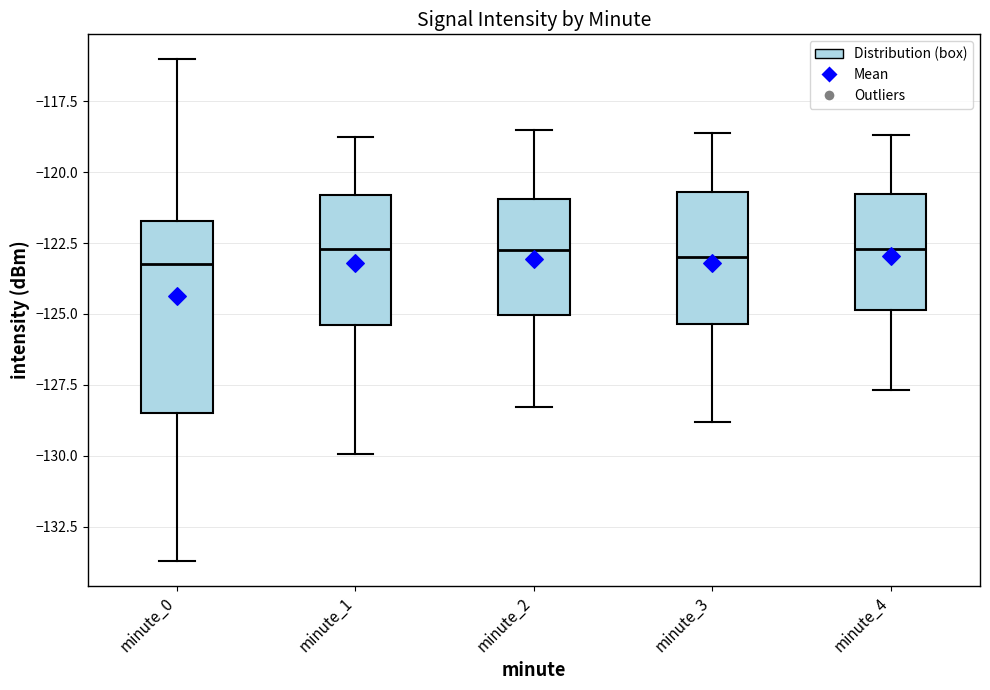

Reading left to right, transcribe this box plot: for each box, give where its median line is, the range the box spans, and where its two whiskers end, as read against the y-axis. The values are not printed on the chart, so give them approximately, as read against the axis.

minute_0: median -123.5, box -128.5 to -121.5, whiskers -133.5 to -116.0
minute_1: median -122.5, box -125.5 to -121.0, whiskers -130.0 to -118.5
minute_2: median -122.5, box -125.0 to -121.0, whiskers -128.5 to -118.5
minute_3: median -123.0, box -125.5 to -120.5, whiskers -129.0 to -118.5
minute_4: median -122.5, box -125.0 to -120.5, whiskers -127.5 to -118.5